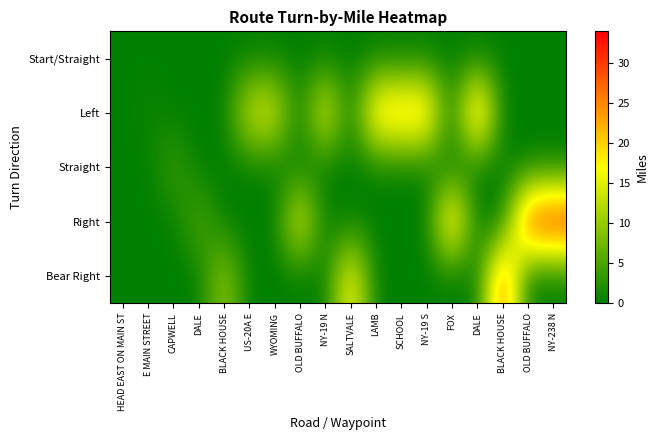

Between CAPWELL and WYOMING, which is larger?

CAPWELL